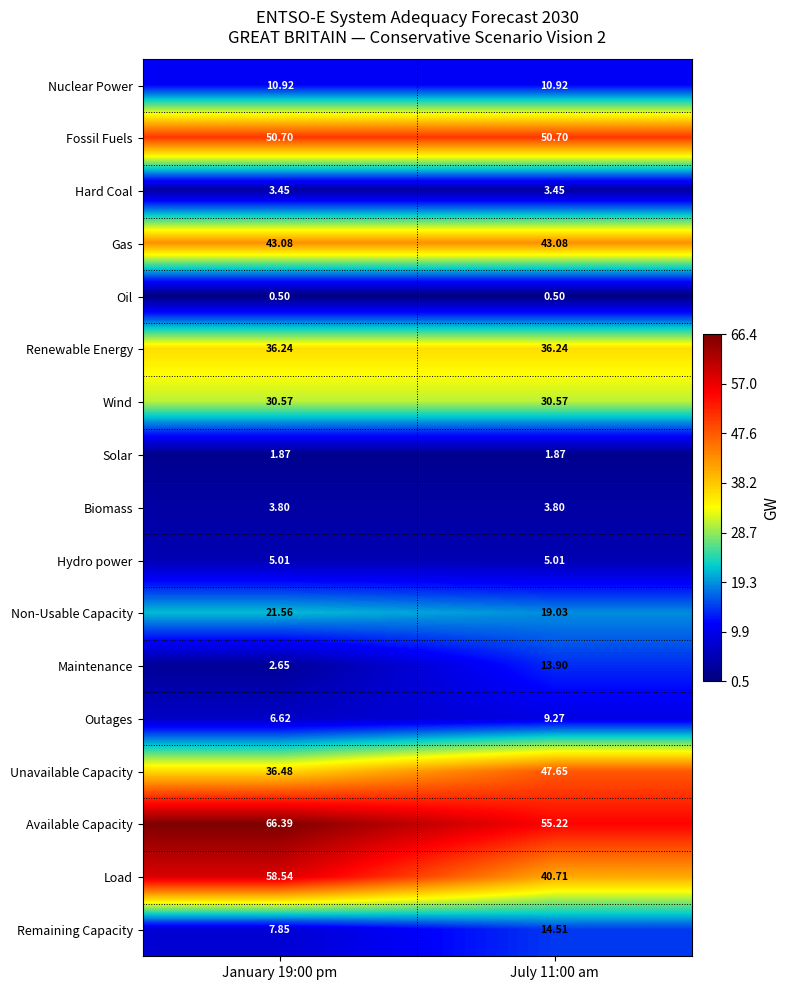

Is the value of Wind at January 19:00 pm greater than the value of Renewable Energy at January 19:00 pm?

No